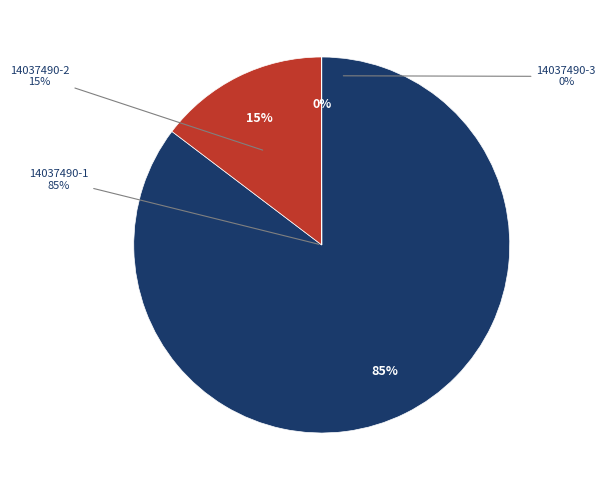

What percentage is the 14037490-1 slice, to the nearest percent?

85%